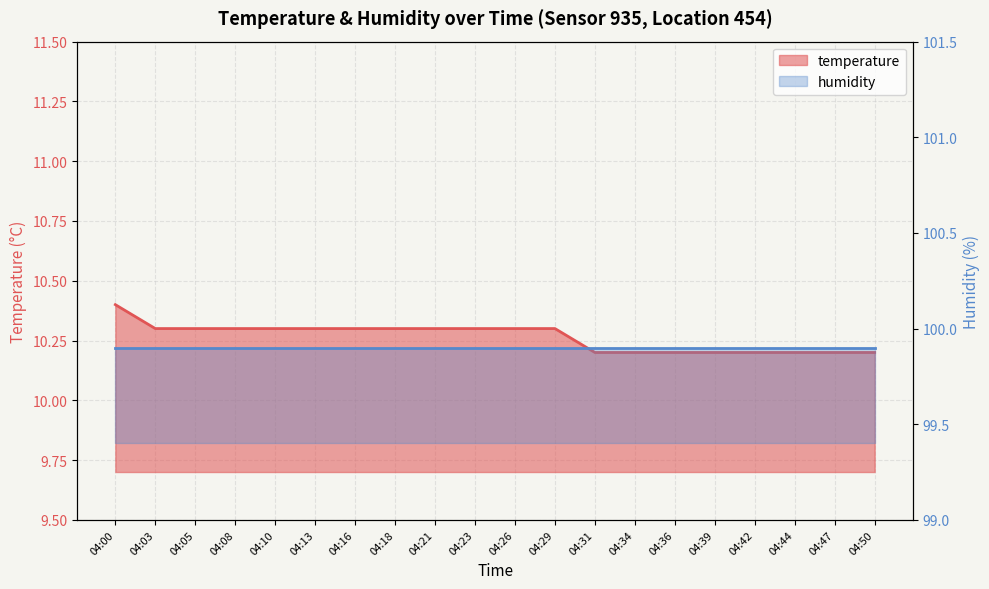

What is the average value of the temperature line series?

10.3